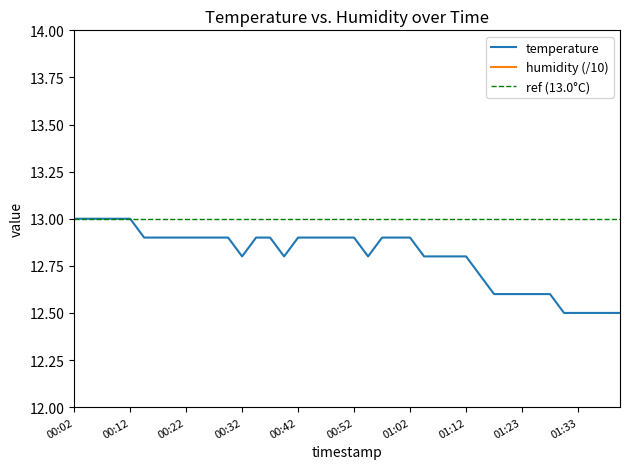

What is the value of the 27th point from the left?

12.8